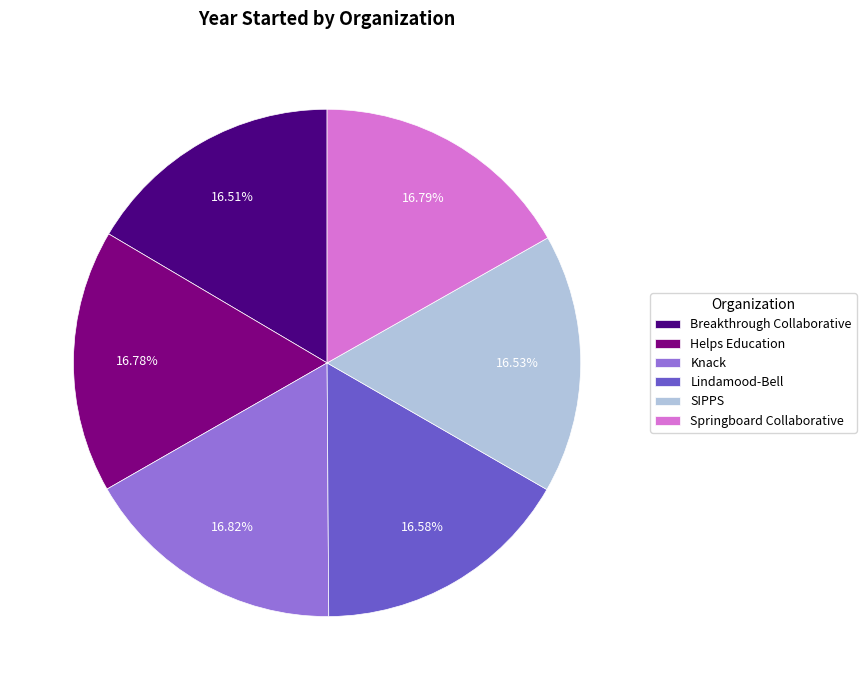

To the nearest percent, what is the average slice percentage?

17%